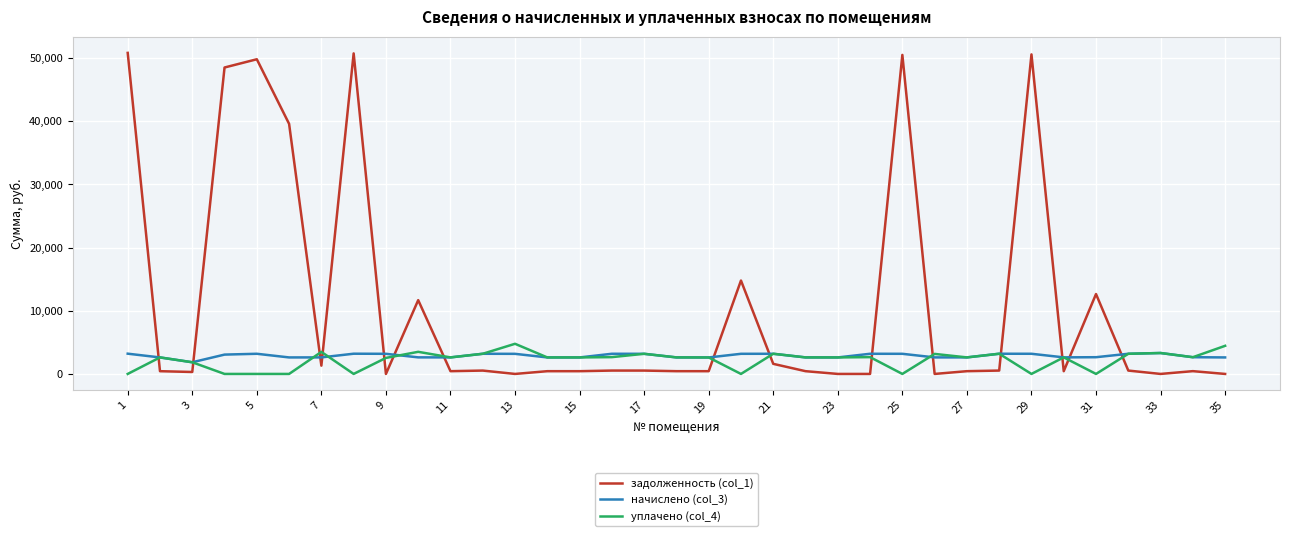

Which series has the largest total across all categories?

задолженность (col_1)